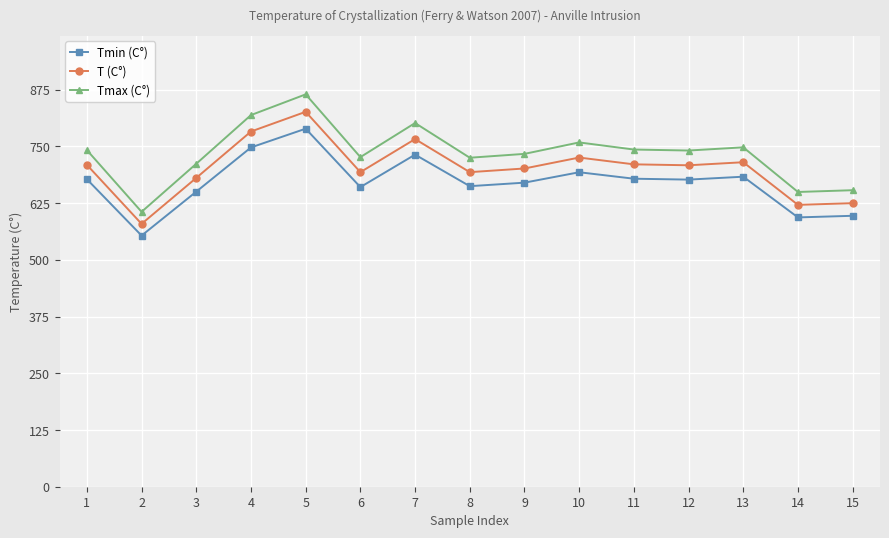

Which category has the lowest value across all series?

2